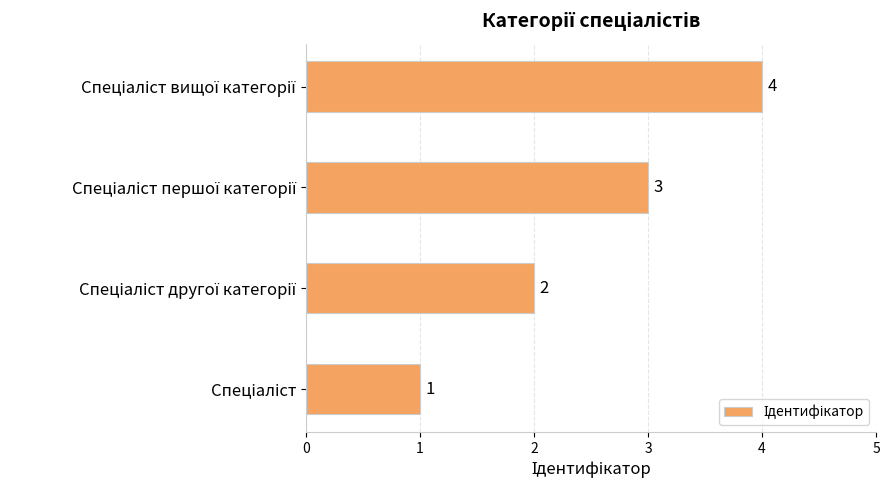

What is the maximum value shown in the chart?

4